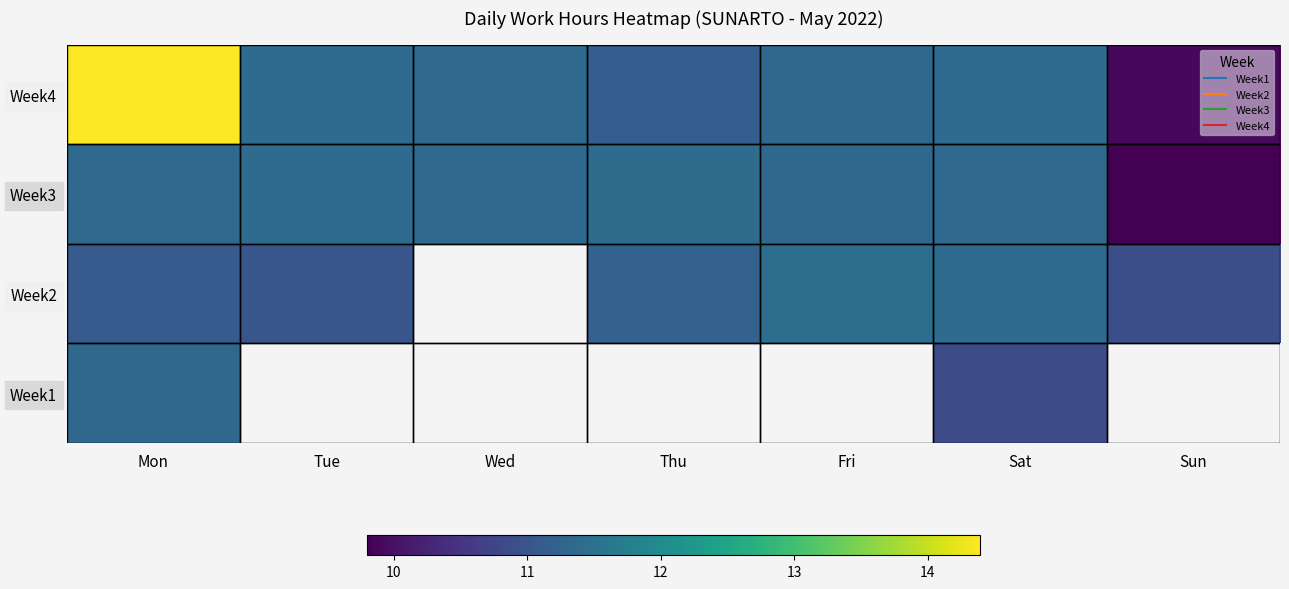

Where does the Week2 series first go above 11?

Mon